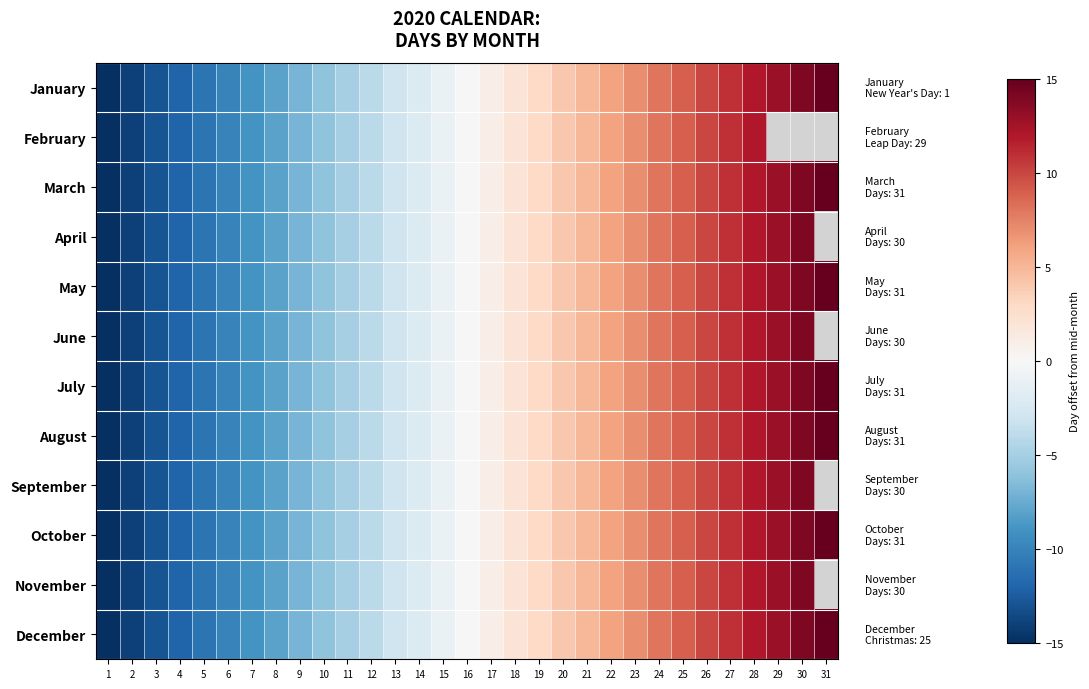

At which category is the sum across all series the highest?

28